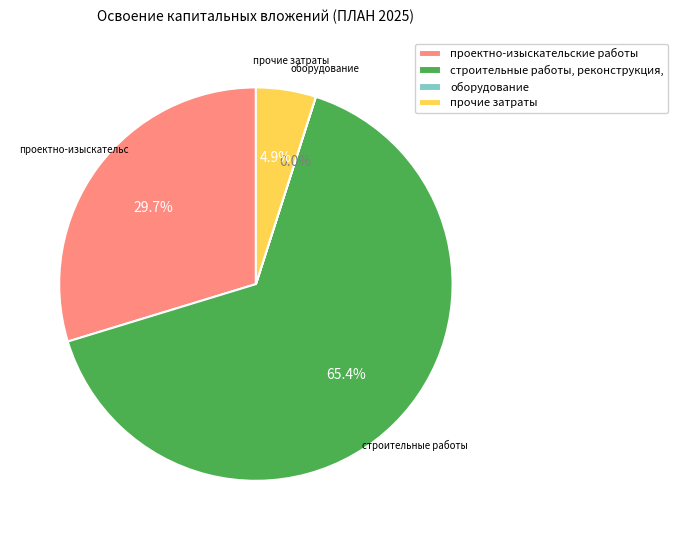

Is there any slice that represents more than half of the pie?

Yes